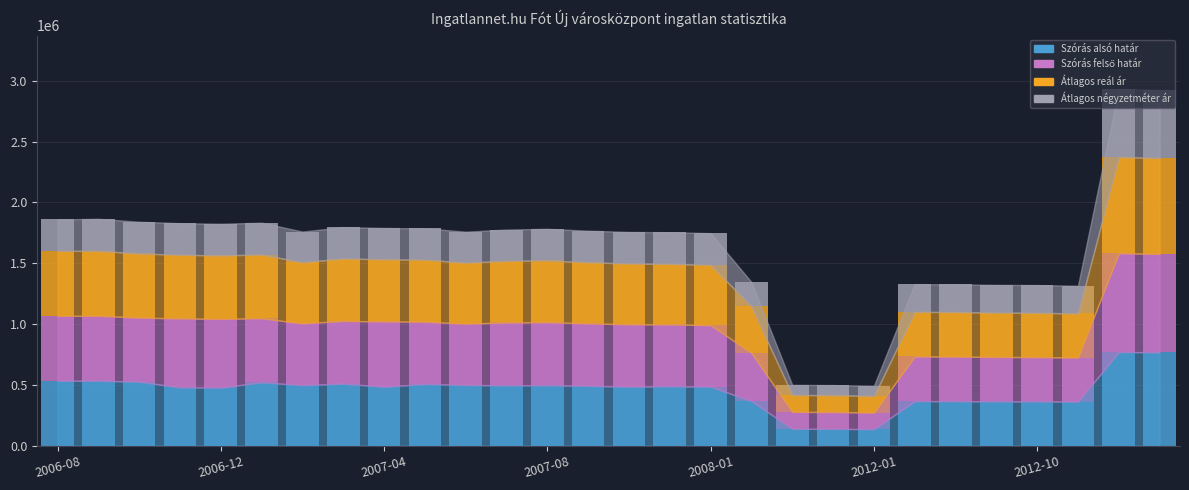

What is the sum of all Szórás alsó határ values?

12663560